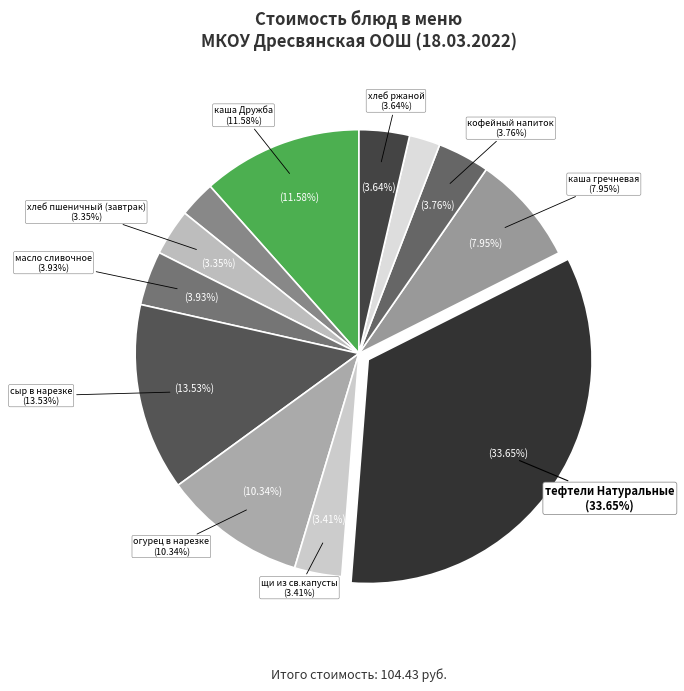

To the nearest percent, what is the combined percentage of хлеб ржаной and сыр в нарезке?

17%